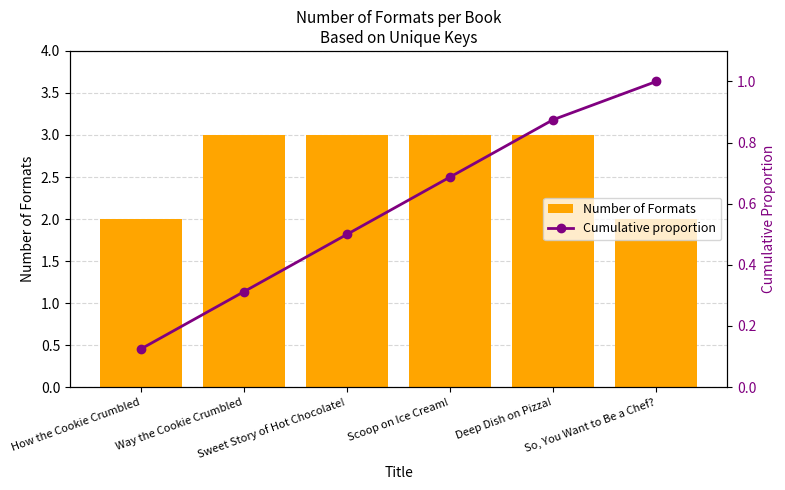

List the series in order of their overall mean, highest first.

Number of Formats, Cumulative proportion